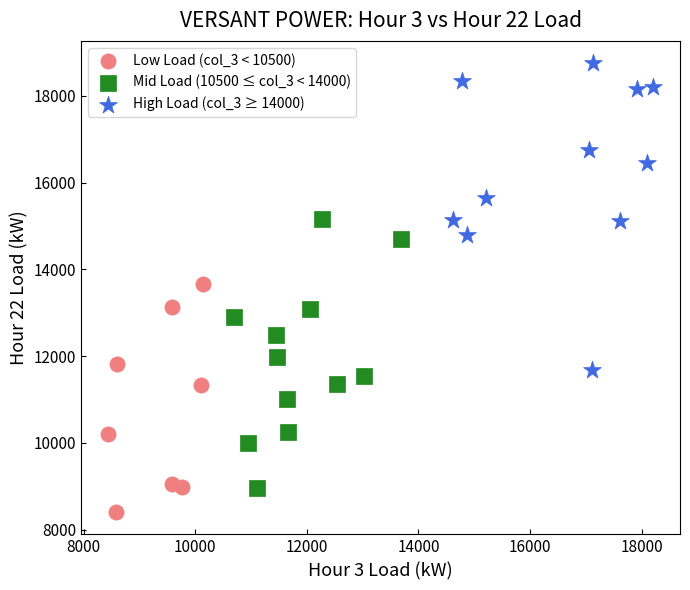

Which series has the largest Y range (max minus min)?

High Load (col_3 ≥ 14000)